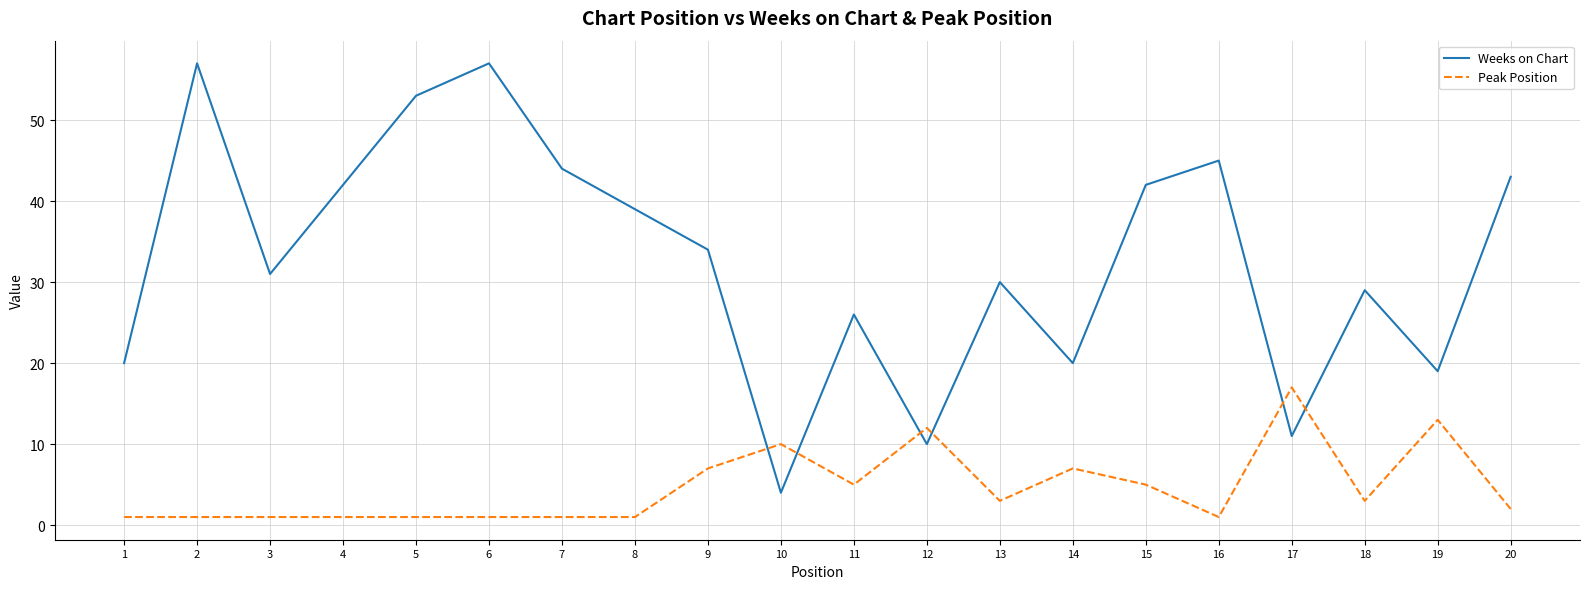

Is it true that Weeks on Chart equals 19 at 19?

True